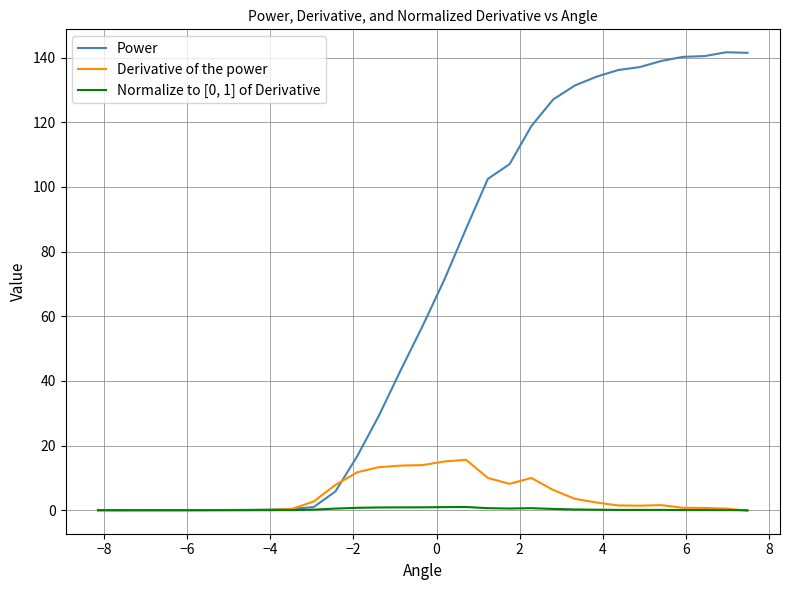

What is the maximum value shown in the chart?

141.7